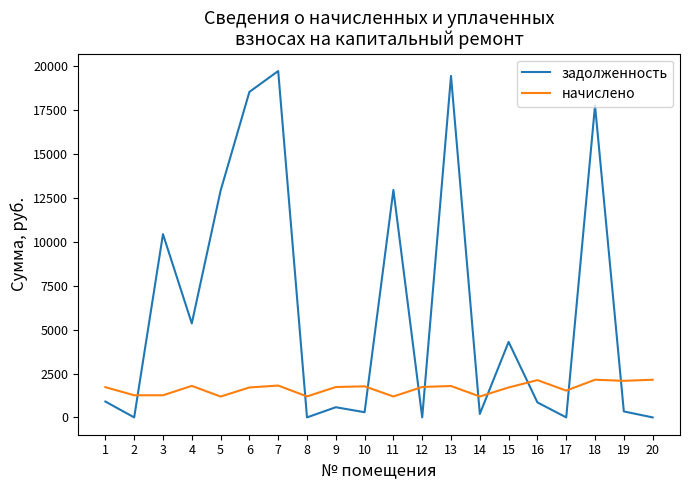

Between which two adjacent categories do начислено and задолженность first intersect?

2 and 3